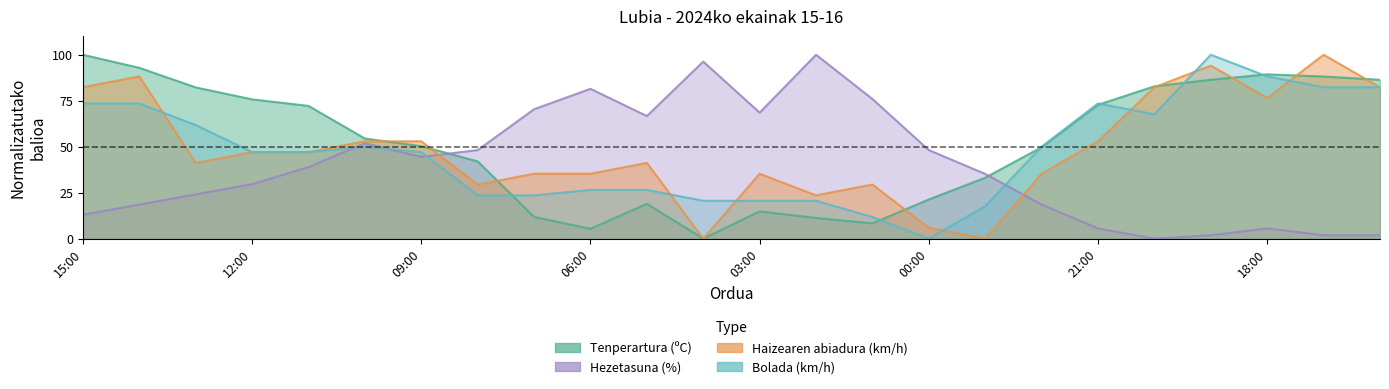

True or false: Tenperartura (ºC) has more than 2 interior local peaks.

True